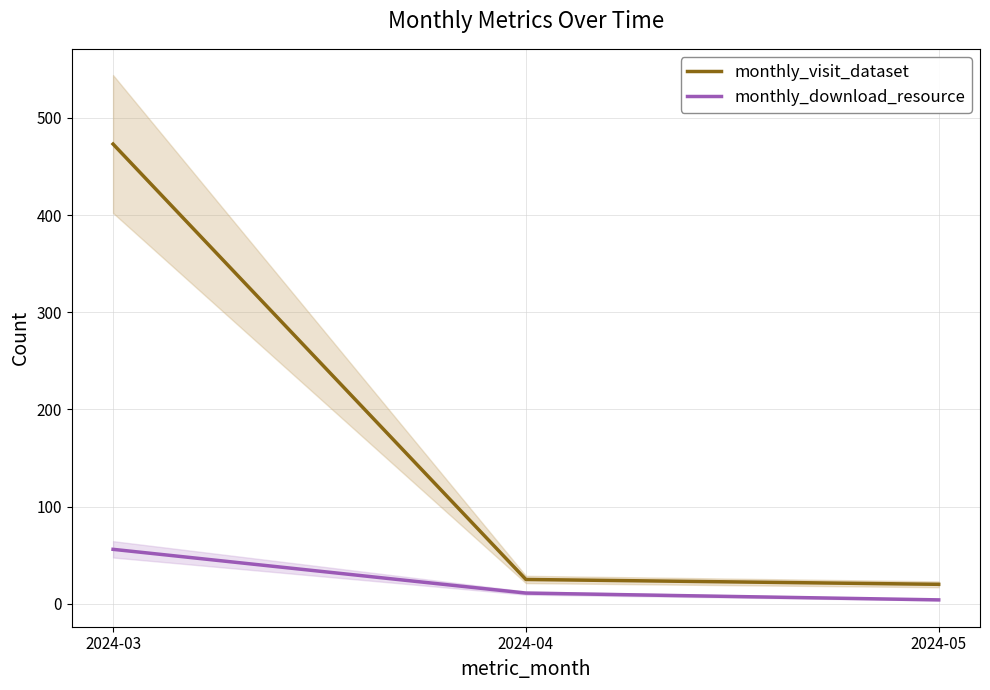

Which series has the largest range (max minus min)?

monthly_visit_dataset